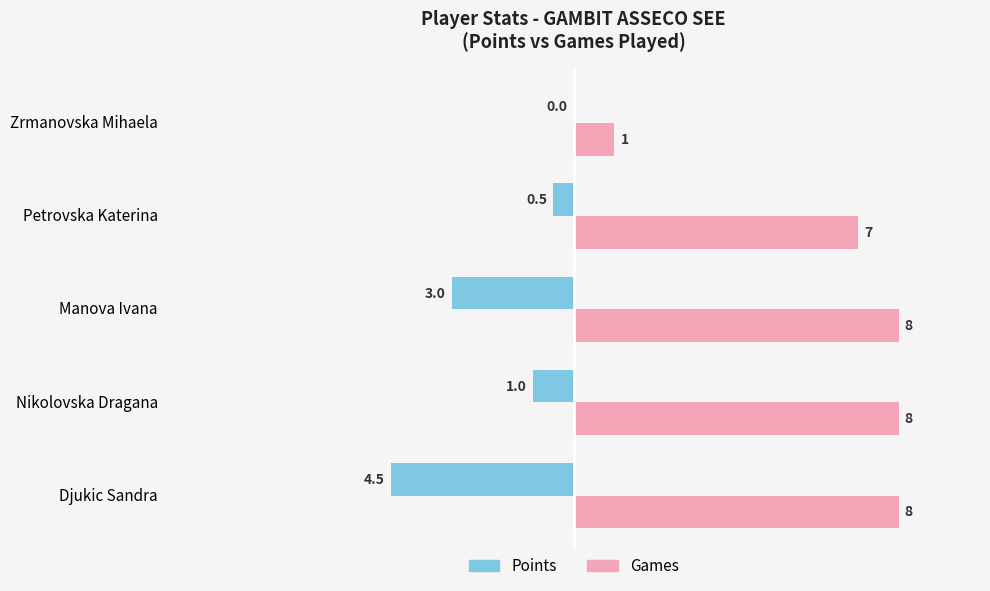

Which series changed the most between Djukic Sandra and Petrovska Katerina?

Points